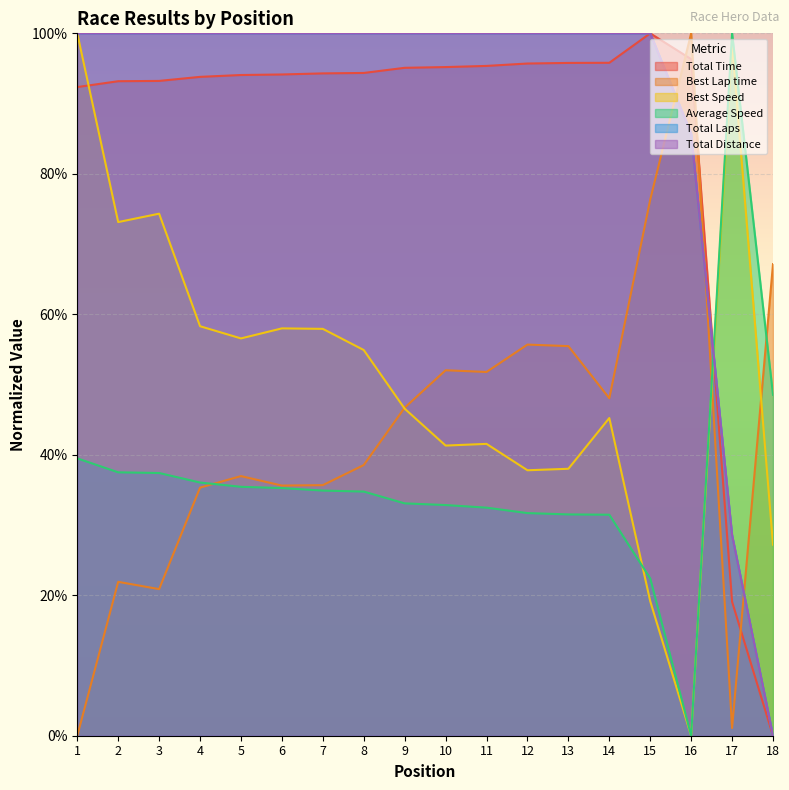

Which series ends up on top after the final intersection of Average Speed and Total Laps?

Average Speed